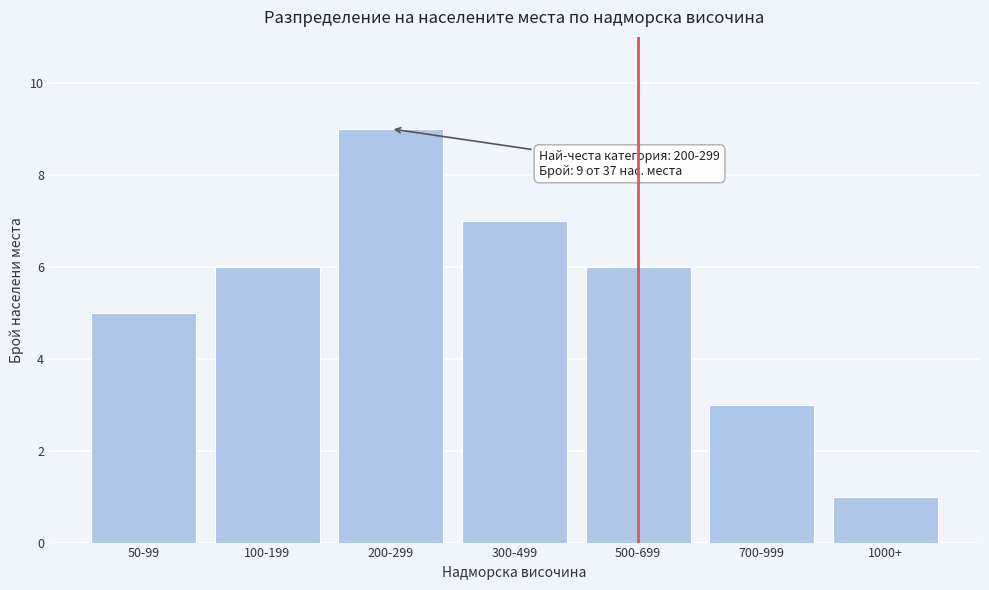

Reading right to left, extract all data points from this chart.

1000+=1	700-999=3	500-699=6	300-499=7	200-299=9	100-199=6	50-99=5